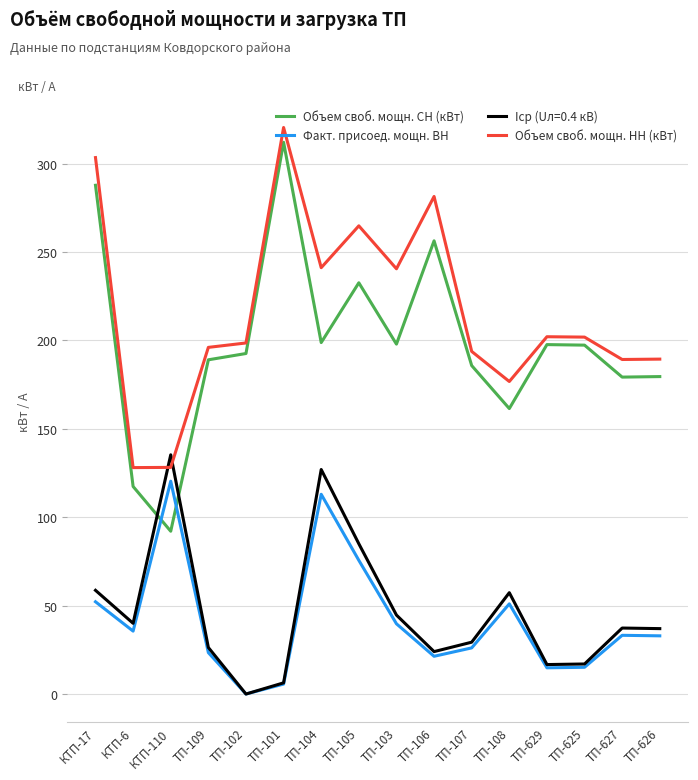

What is the lowest value of the Объем своб. мощн. НН (кВт) series?

128.1